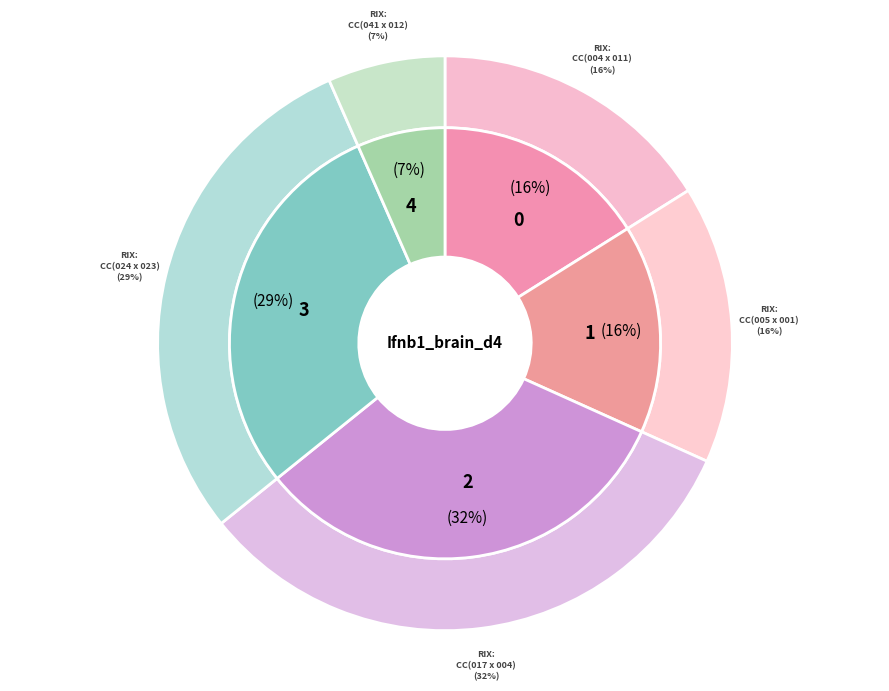

Is there a majority slice in this chart?

No